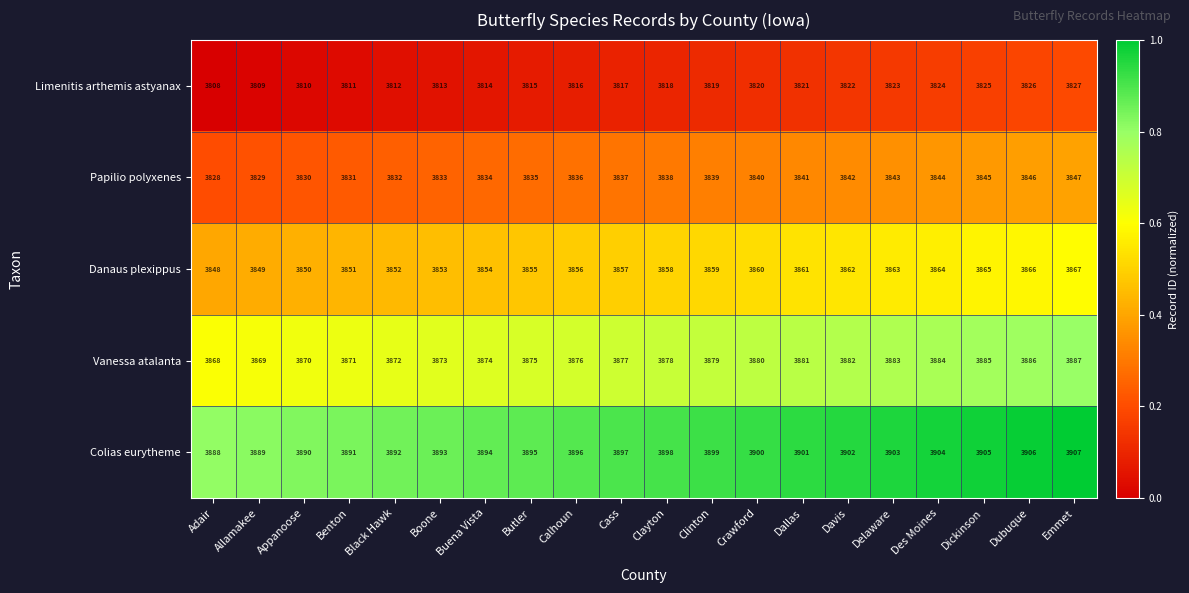

List the series in order of their peak value, lowest first.

Limenitis arthemis astyanax, Papilio polyxenes, Danaus plexippus, Vanessa atalanta, Colias eurytheme